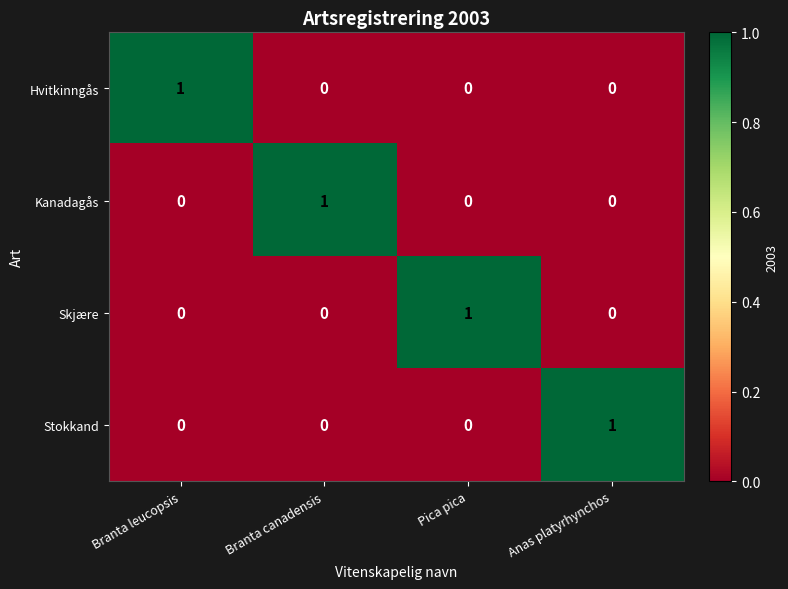

Count the Hvitkinngås values in the range 0 to 1.

4